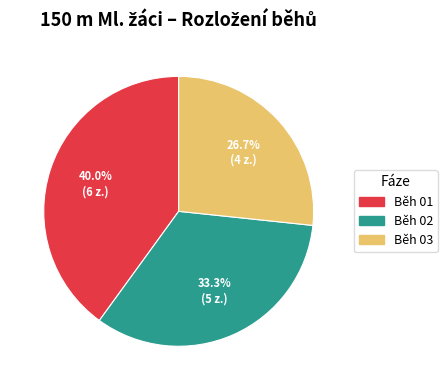

Approximately how many times larger is the value at Běh 02 compared to Běh 01?

0.8